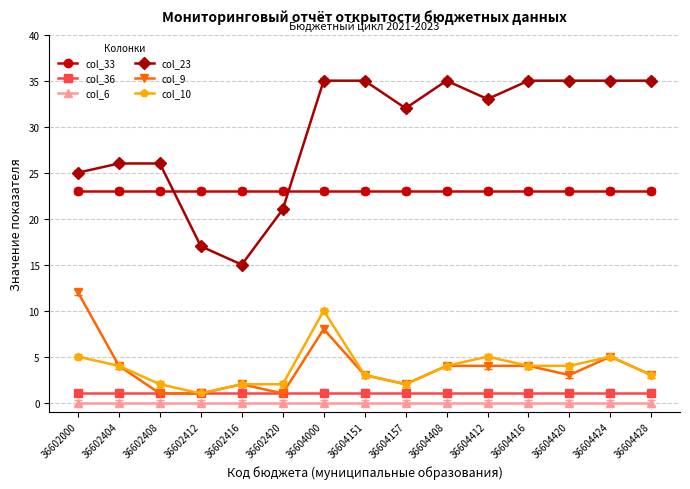

Reading left to right, what are all the values shown in this chart?

col_33: 36602000=23	36602404=23	36602408=23	36602412=23	36602416=23	36602420=23	36604000=23	36604151=23	36604157=23	36604408=23	36604412=23	36604416=23	36604420=23	36604424=23	36604428=23
col_36: 36602000=1	36602404=1	36602408=1	36602412=1	36602416=1	36602420=1	36604000=1	36604151=1	36604157=1	36604408=1	36604412=1	36604416=1	36604420=1	36604424=1	36604428=1
col_6: 36602000=0	36602404=0	36602408=0	36602412=0	36602416=0	36602420=0	36604000=0	36604151=0	36604157=0	36604408=0	36604412=0	36604416=0	36604420=0	36604424=0	36604428=0
col_23: 36602000=25	36602404=26	36602408=26	36602412=17	36602416=15	36602420=21	36604000=35	36604151=35	36604157=32	36604408=35	36604412=33	36604416=35	36604420=35	36604424=35	36604428=35
col_9: 36602000=12	36602404=4	36602408=1	36602412=1	36602416=2	36602420=1	36604000=8	36604151=3	36604157=2	36604408=4	36604412=4	36604416=4	36604420=3	36604424=5	36604428=3
col_10: 36602000=5	36602404=4	36602408=2	36602412=1	36602416=2	36602420=2	36604000=10	36604151=3	36604157=2	36604408=4	36604412=5	36604416=4	36604420=4	36604424=5	36604428=3